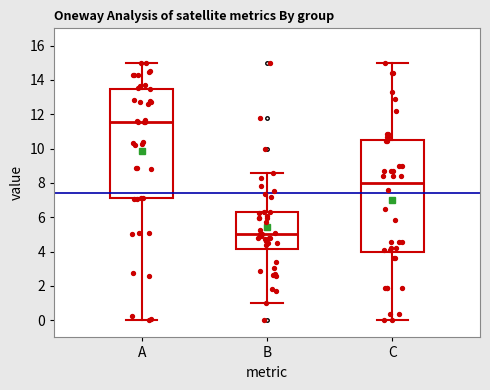

Reading left to right, read every box against the y-axis: the position of its median line, the range the box covers, and the ends of its whiskers. The values are not printed on the chart, so give them approximately, as read against the axis.

A: median 11.6, box 7.0 to 13.4, whiskers 0.0 to 15.0
B: median 5.0, box 4.2 to 6.4, whiskers 1.0 to 8.6
C: median 8.0, box 4.0 to 10.4, whiskers 0.0 to 15.0